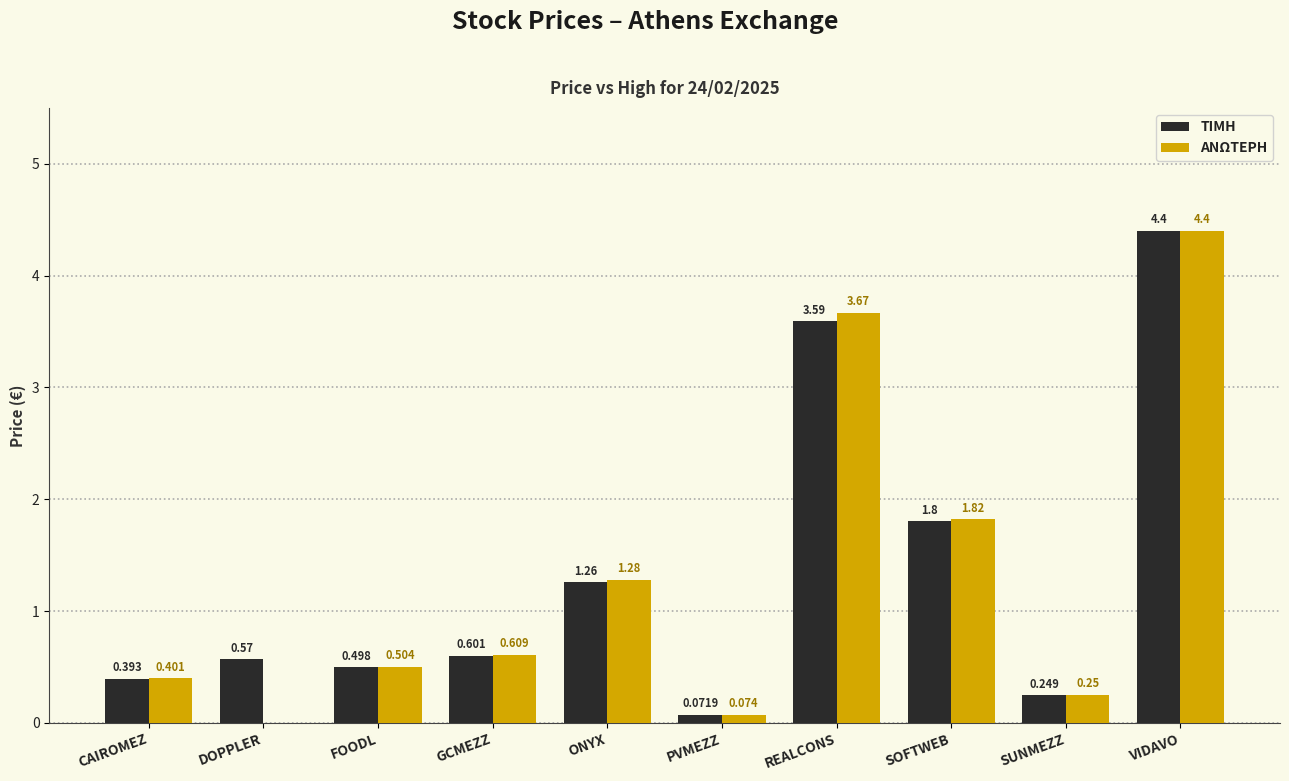

Which label corresponds to the largest value in the chart?

VIDAVO